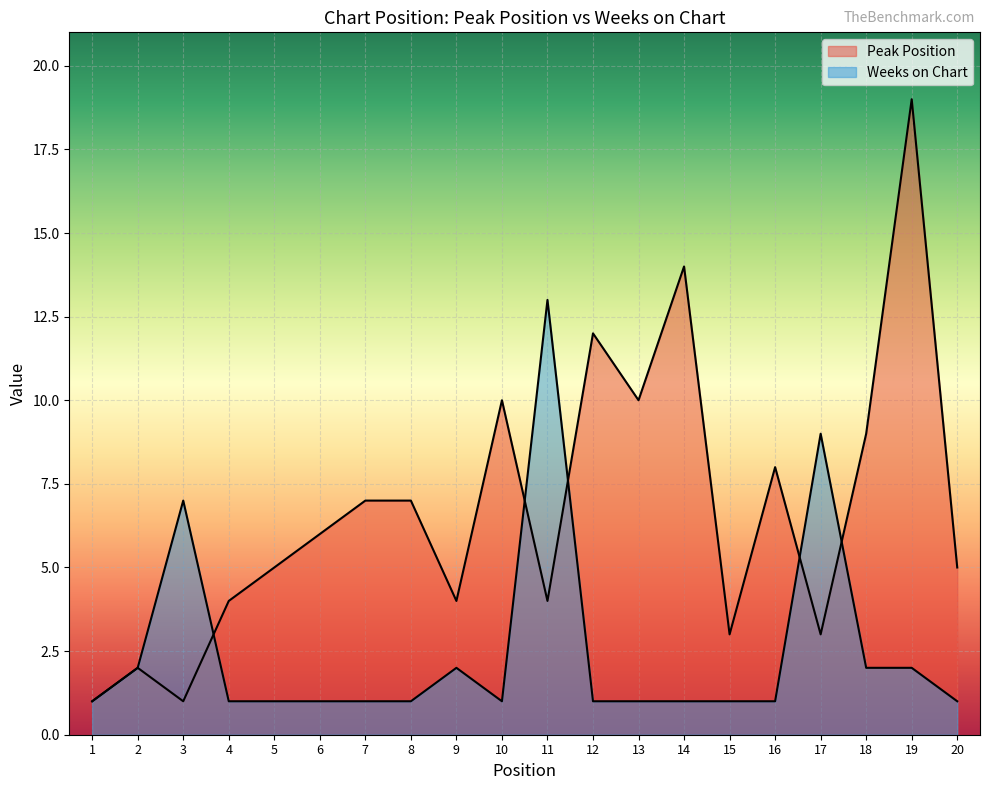

Between 19 and 13, which is larger?

19